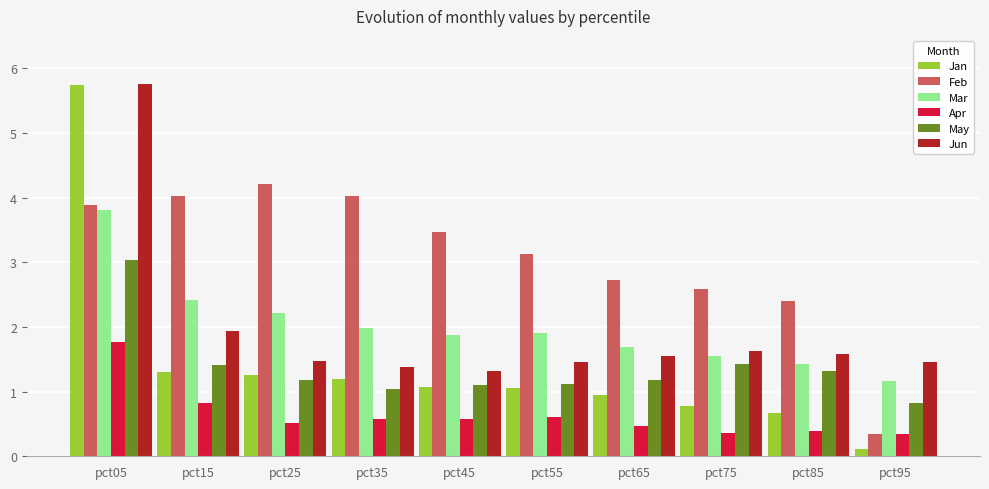

Which series has the largest range (max minus min)?

Jan